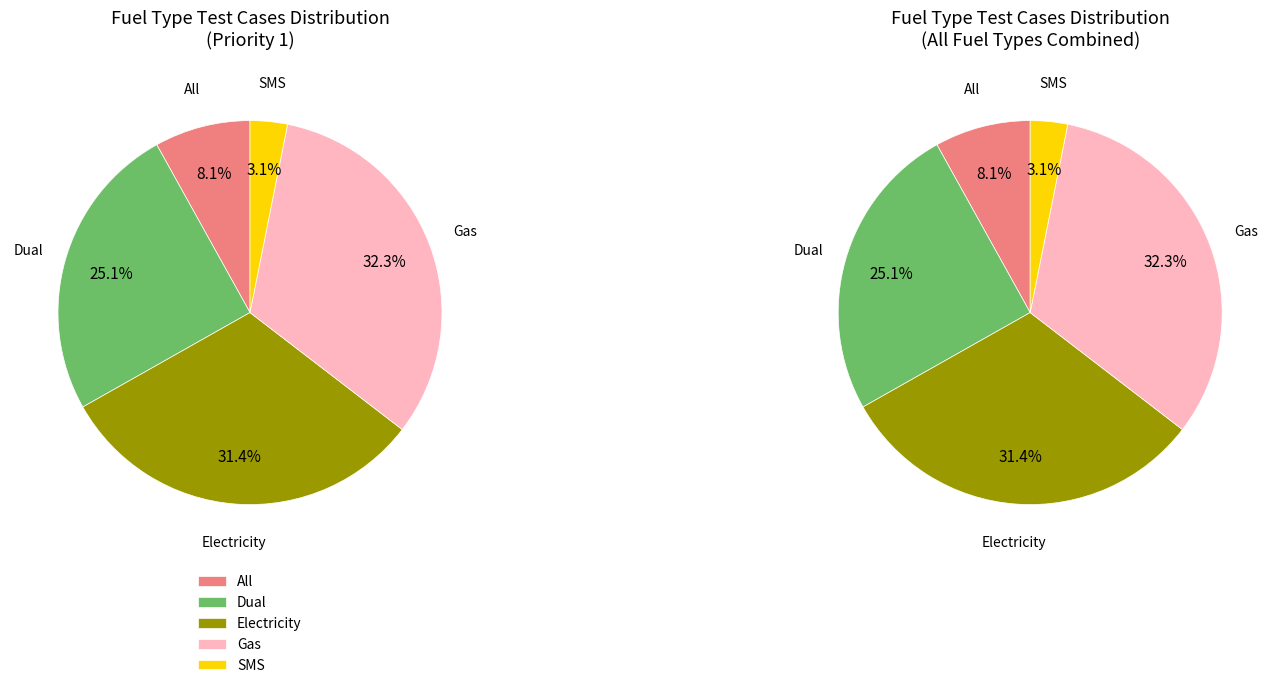

Does any single category account for the majority?

No